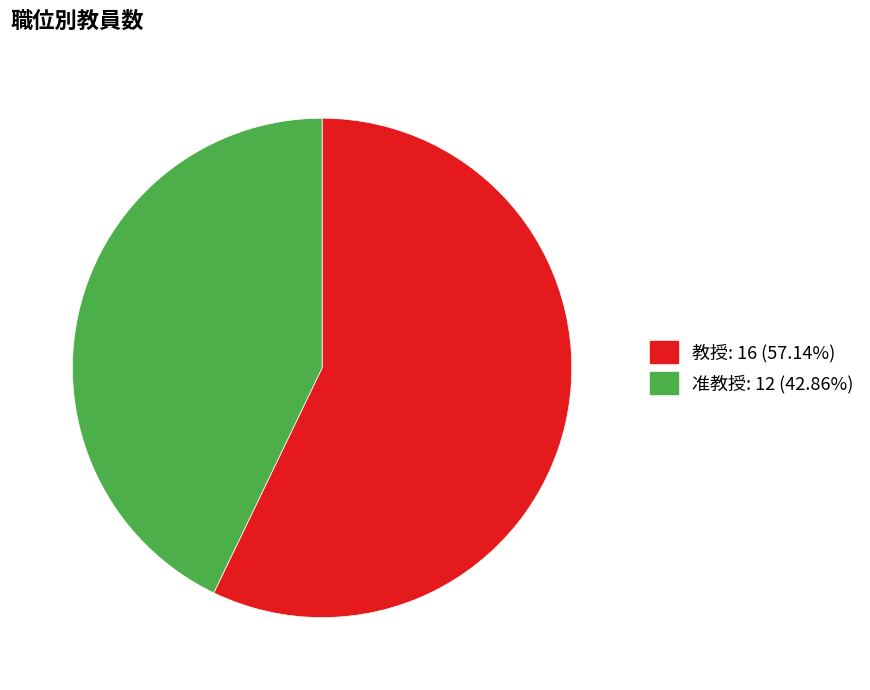

How many slices are in this pie chart?

2